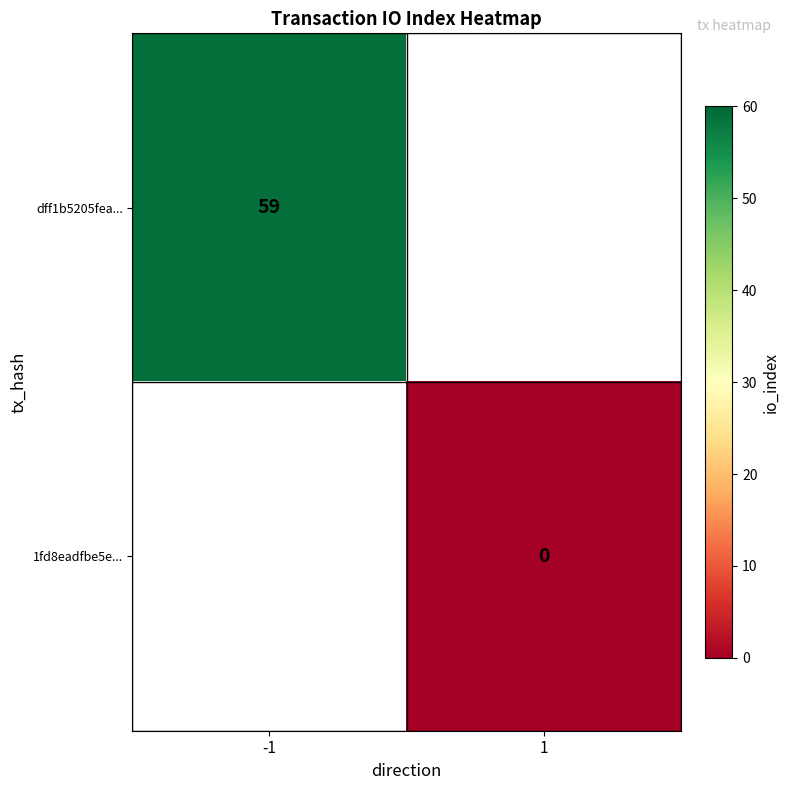

Which label corresponds to the smallest value in the chart?

1